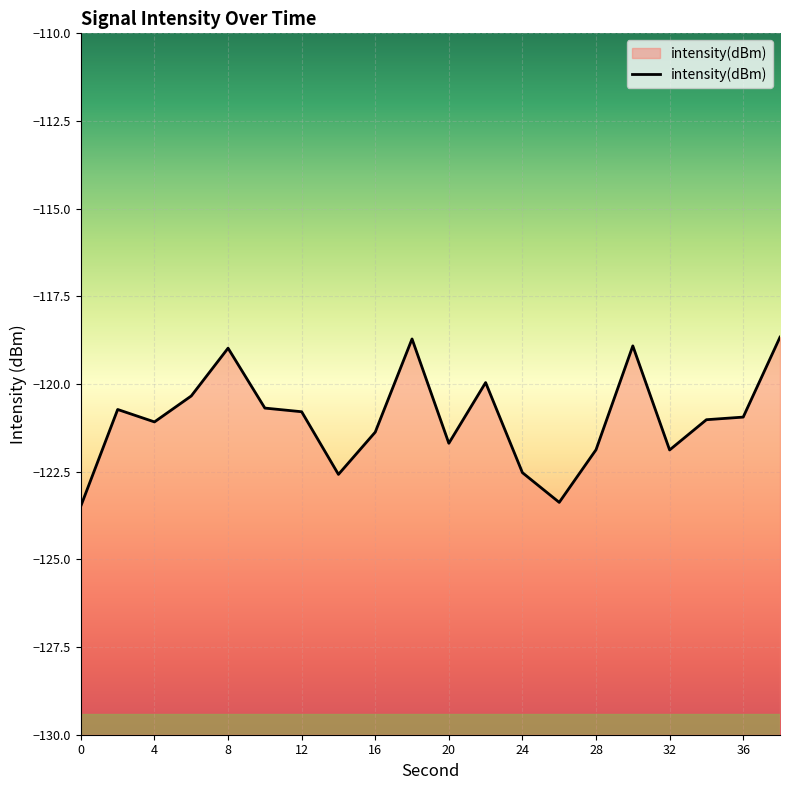

How many lines are shown in the chart?

1